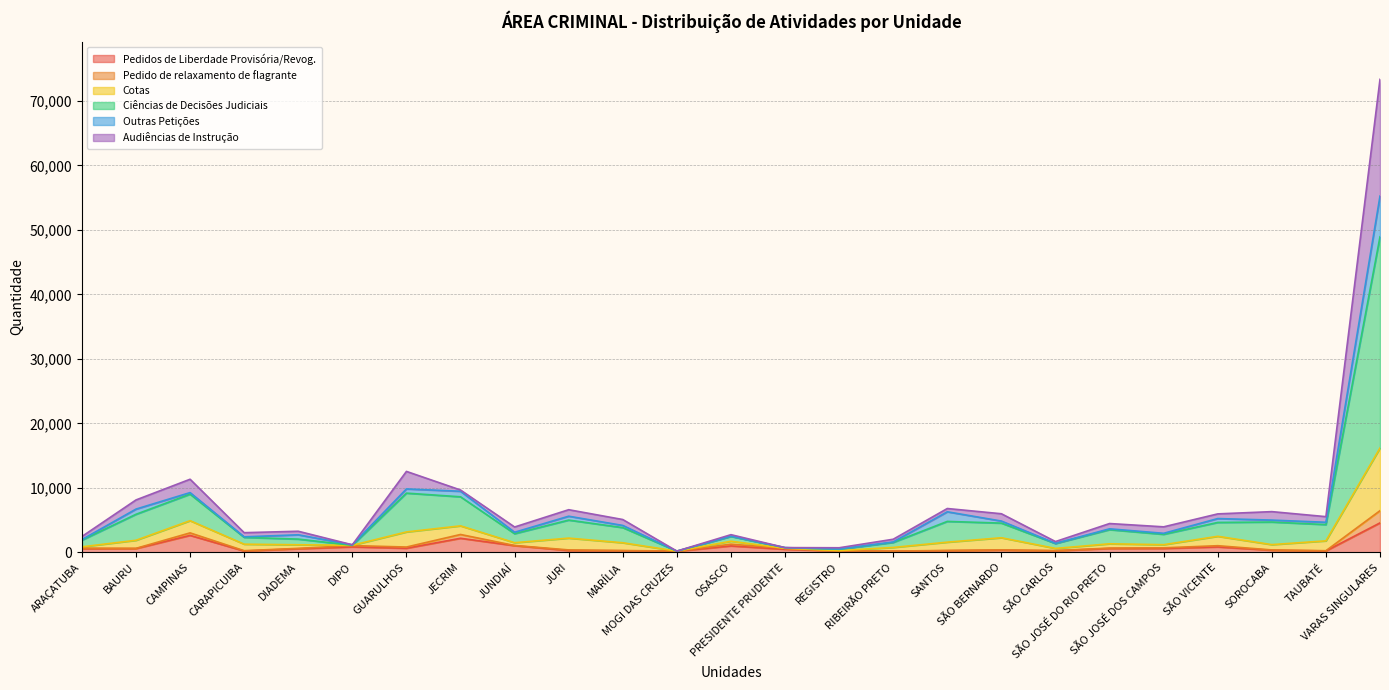

True or false: Audiências de Instrução and Ciências de Decisões Judiciais intersect in this chart.

False